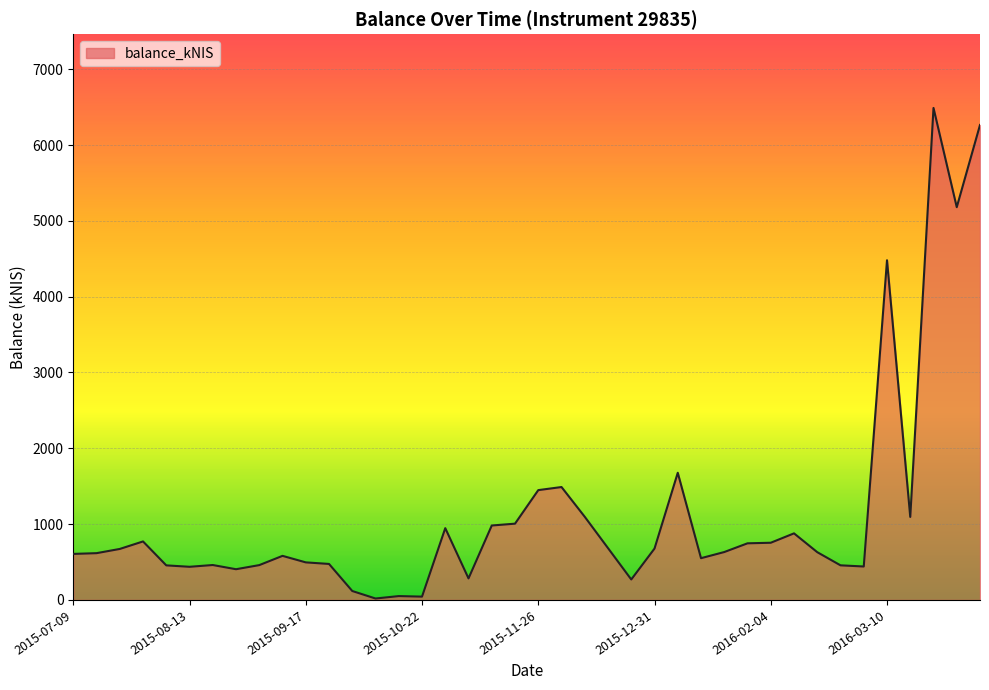

What is the maximum value shown in the chart?

6489.1